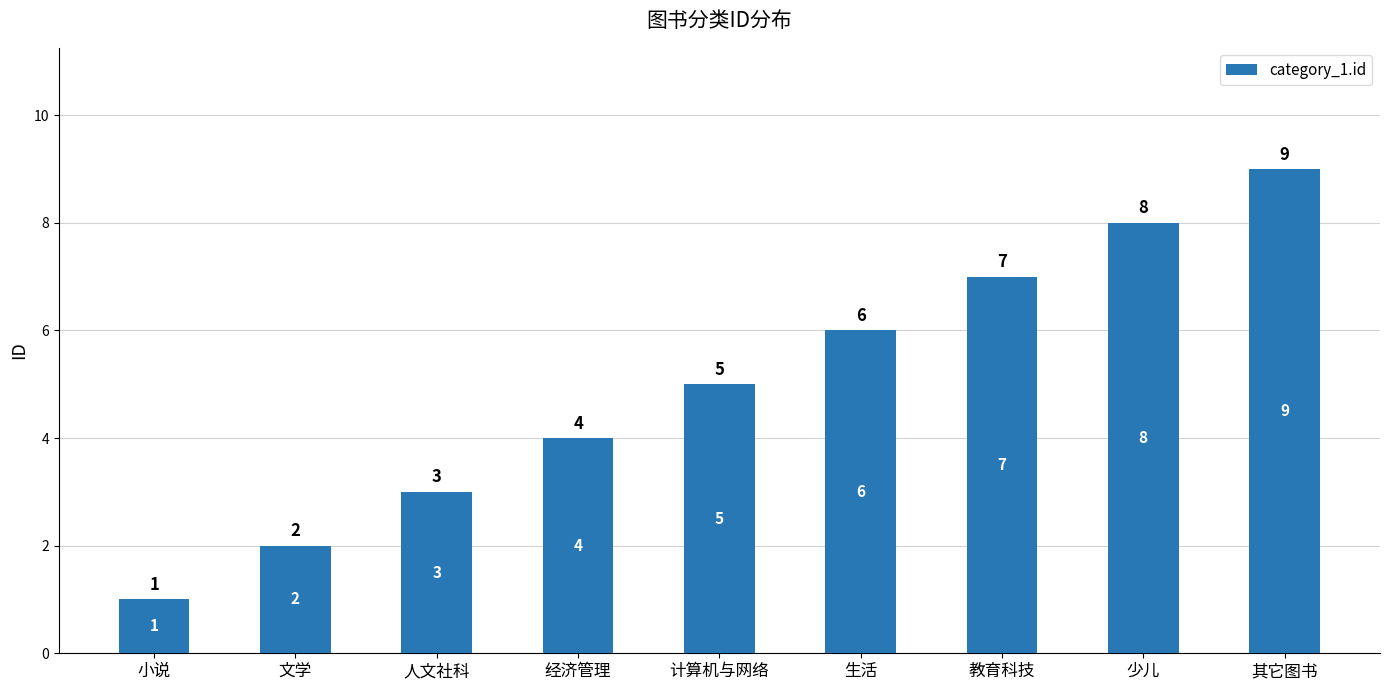

At which label is the value closest to 5?

计算机与网络